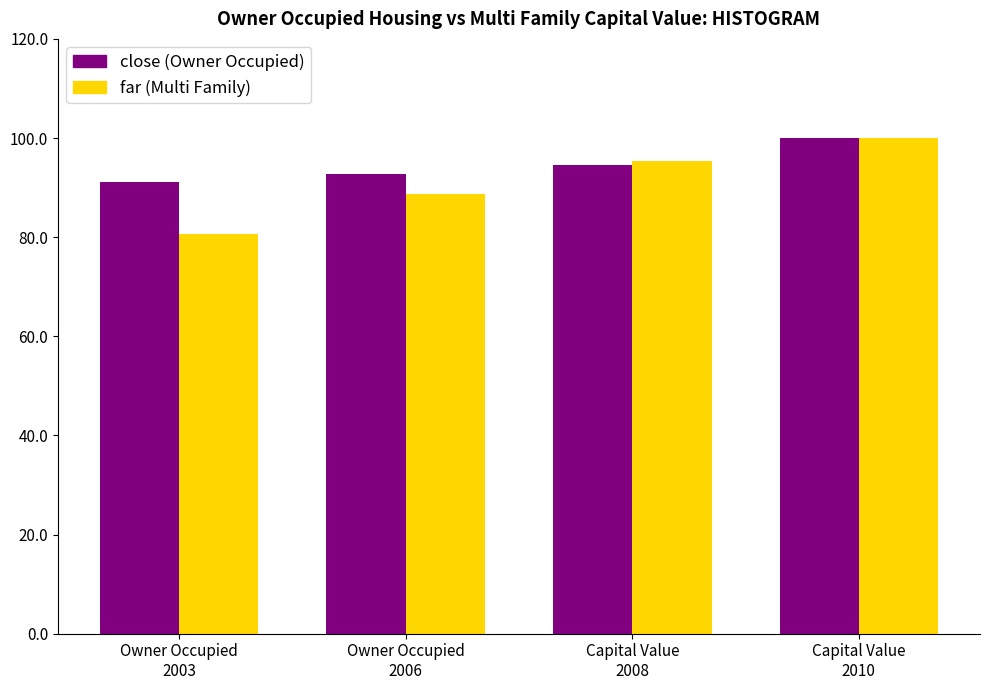

How many series are shown in this chart?

2